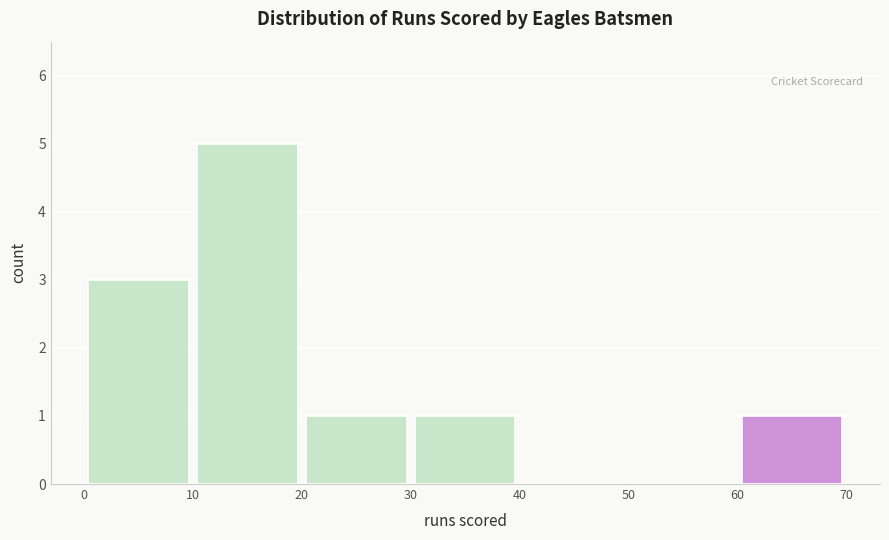

Reading left to right, list every bar in this chart as the range it spans on the x-axis followed by its height. The values are not printed on the chart, so give them approximately, as read against the axis.

0 to 10: 3
10 to 20: 5
20 to 30: 1
30 to 40: 1
40 to 50: 0
50 to 60: 0
60 to 70: 1